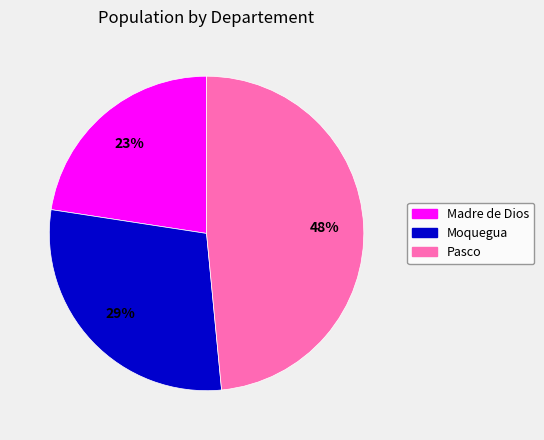

How many segments does this pie chart have?

3